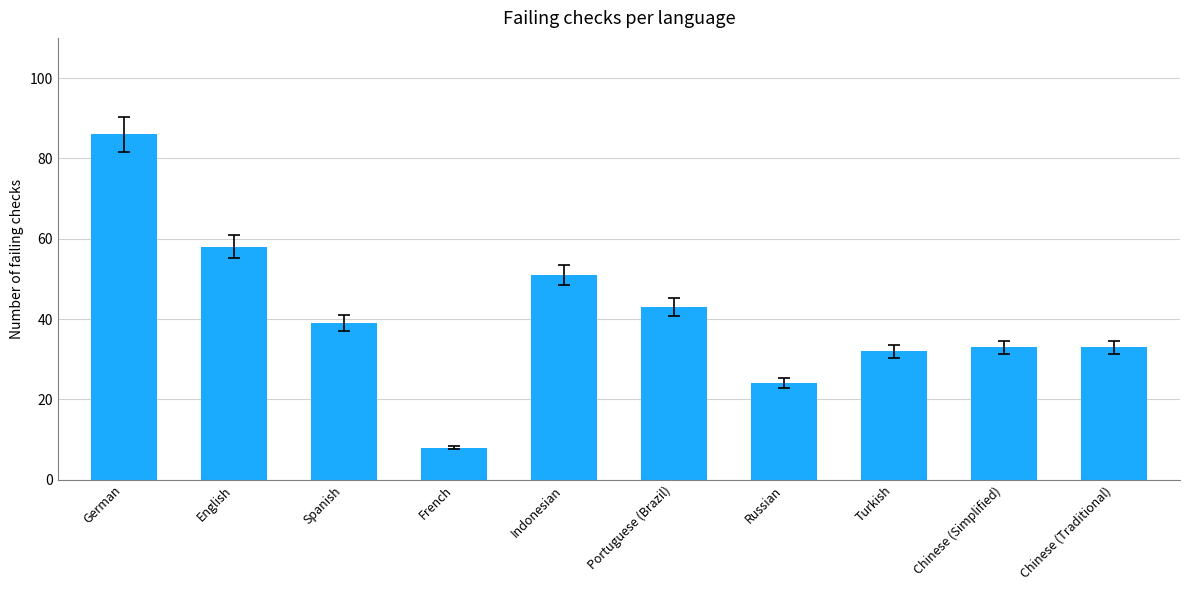

What is the maximum value shown in the chart?

86